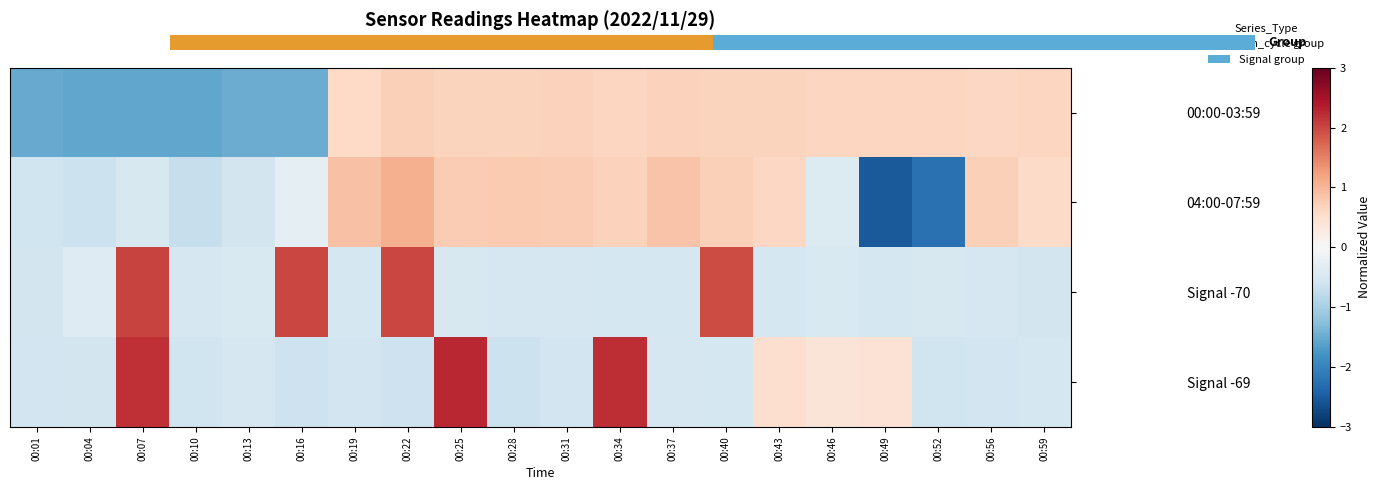

Reading left to right, what are all the values shown in this chart?

00:00-03:59: 00:01=-1.5	00:04=-1.6	00:07=-1.6	00:10=-1.6	00:13=-1.5	00:16=-1.5	00:19=0.6	00:22=0.7	00:25=0.7	00:28=0.7	00:31=0.7	00:34=0.6	00:37=0.7	00:40=0.7	00:43=0.7	00:46=0.6	00:49=0.6	00:52=0.7	00:56=0.6	00:59=0.6
04:00-07:59: 00:01=-0.6	00:04=-0.7	00:07=-0.5	00:10=-0.7	00:13=-0.6	00:16=-0.3	00:19=0.9	00:22=1.1	00:25=0.8	00:28=0.8	00:31=0.8	00:34=0.7	00:37=0.9	00:40=0.7	00:43=0.6	00:46=-0.4	00:49=-2.5	00:52=-2.2	00:56=0.7	00:59=0.6
Signal -70: 00:01=-0.6	00:04=-0.4	00:07=2.0	00:10=-0.5	00:13=-0.5	00:16=2.0	00:19=-0.5	00:22=2.0	00:25=-0.5	00:28=-0.5	00:31=-0.5	00:34=-0.5	00:37=-0.5	00:40=2.0	00:43=-0.5	00:46=-0.5	00:49=-0.5	00:52=-0.5	00:56=-0.5	00:59=-0.5
Signal -69: 00:01=-0.6	00:04=-0.5	00:07=2.2	00:10=-0.6	00:13=-0.5	00:16=-0.6	00:19=-0.6	00:22=-0.6	00:25=2.3	00:28=-0.6	00:31=-0.6	00:34=2.2	00:37=-0.5	00:40=-0.5	00:43=0.5	00:46=0.4	00:49=0.4	00:52=-0.6	00:56=-0.6	00:59=-0.5